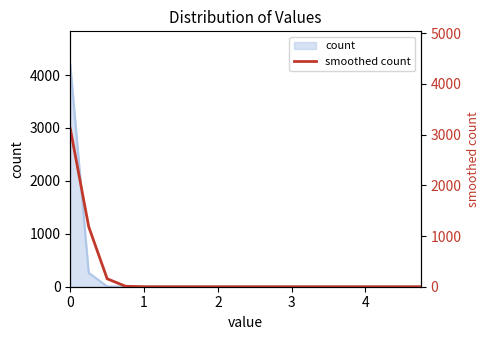

Count the number of values greater than 0.

6